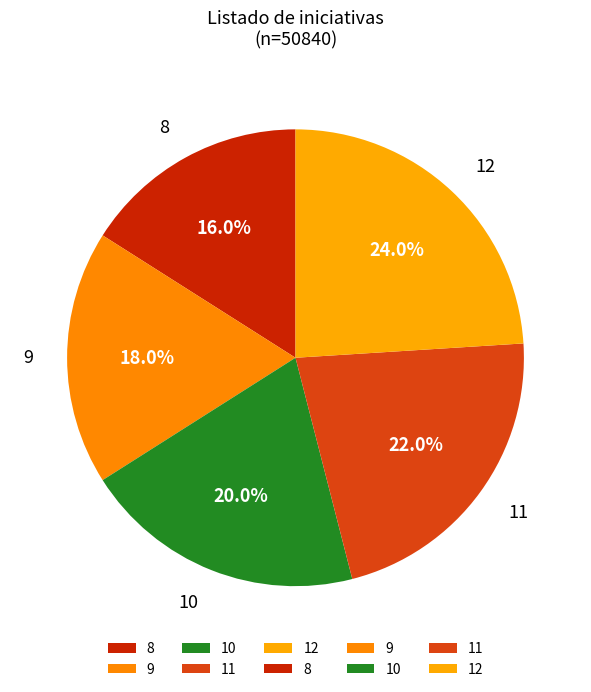

What percentage is the 9 slice, to the nearest percent?

18%